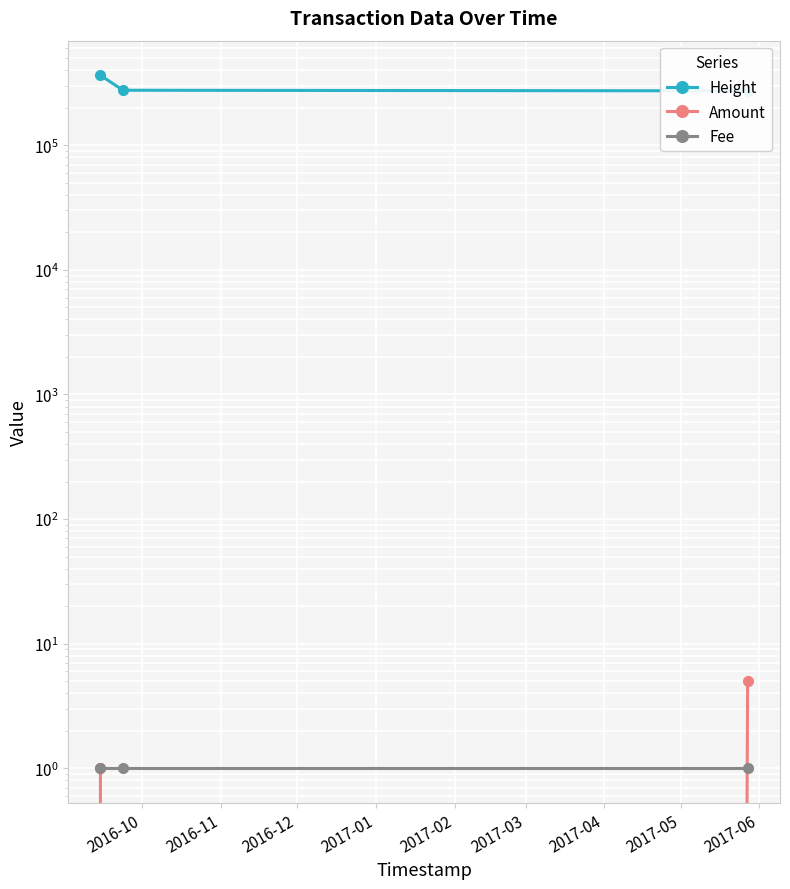

What is the spread (max minus min) of values at 2016-12?

273392